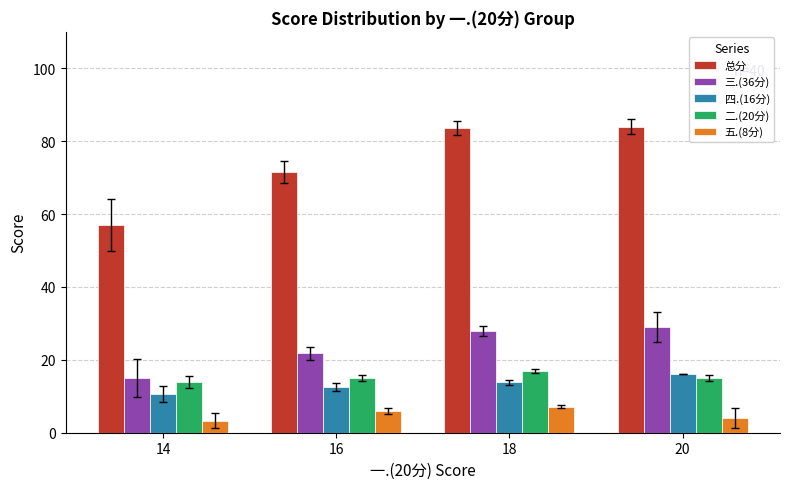

What is the difference between the 二.(20分) values at 16 and 14?

1.0